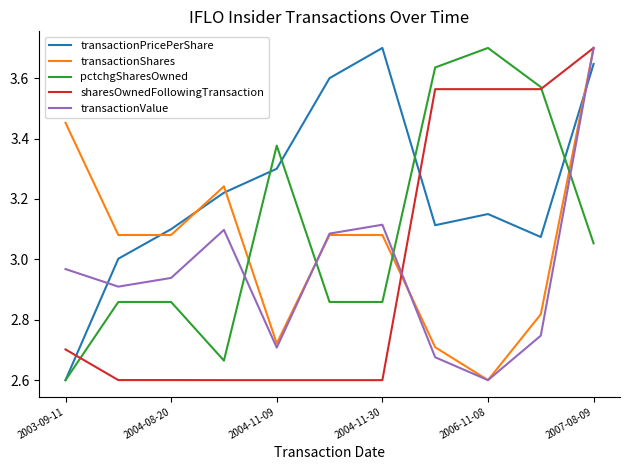

What is the minimum value for transactionValue?

2.6